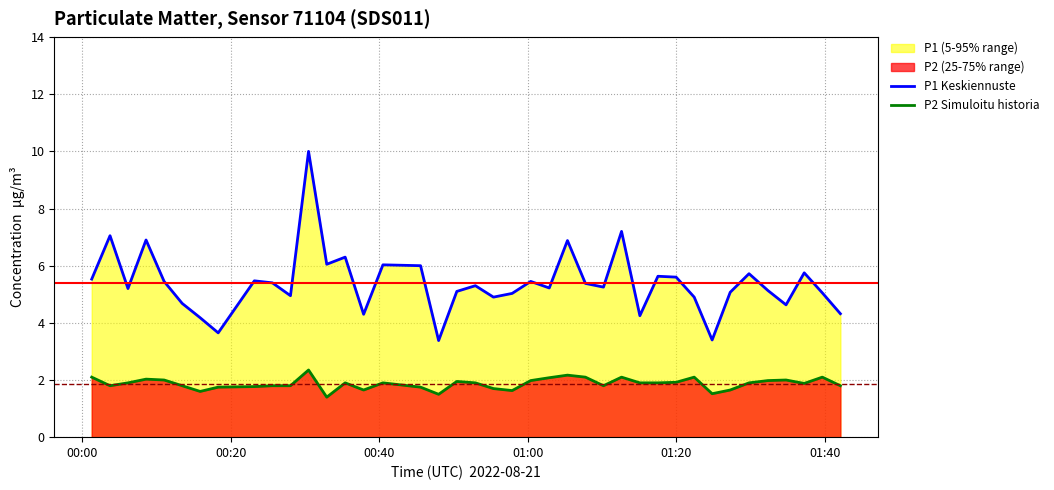

How many data points does each series have?

40